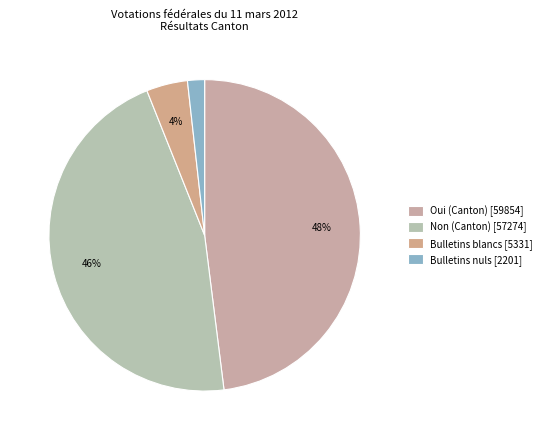

To the nearest percent, what portion does Bulletins nuls represent?

2%